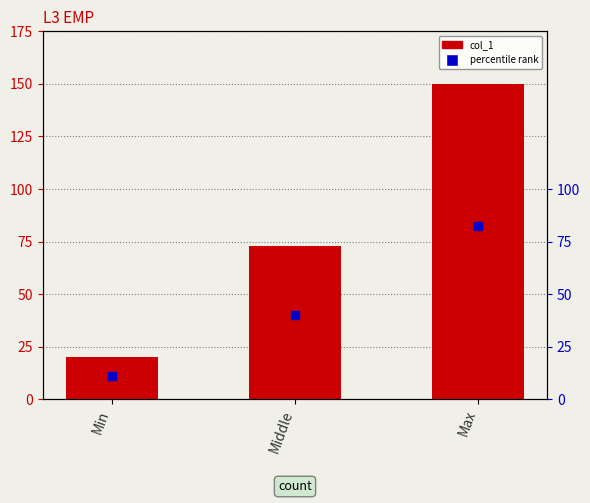

The chart shows a value of 150 at Max. True or false?

True